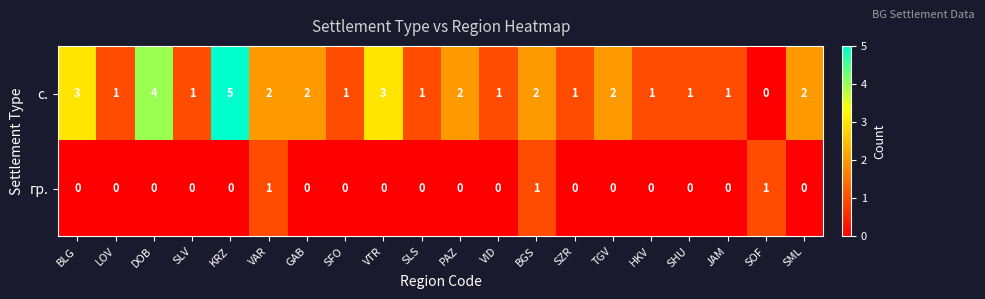

Which category has the highest value across all series?

KRZ